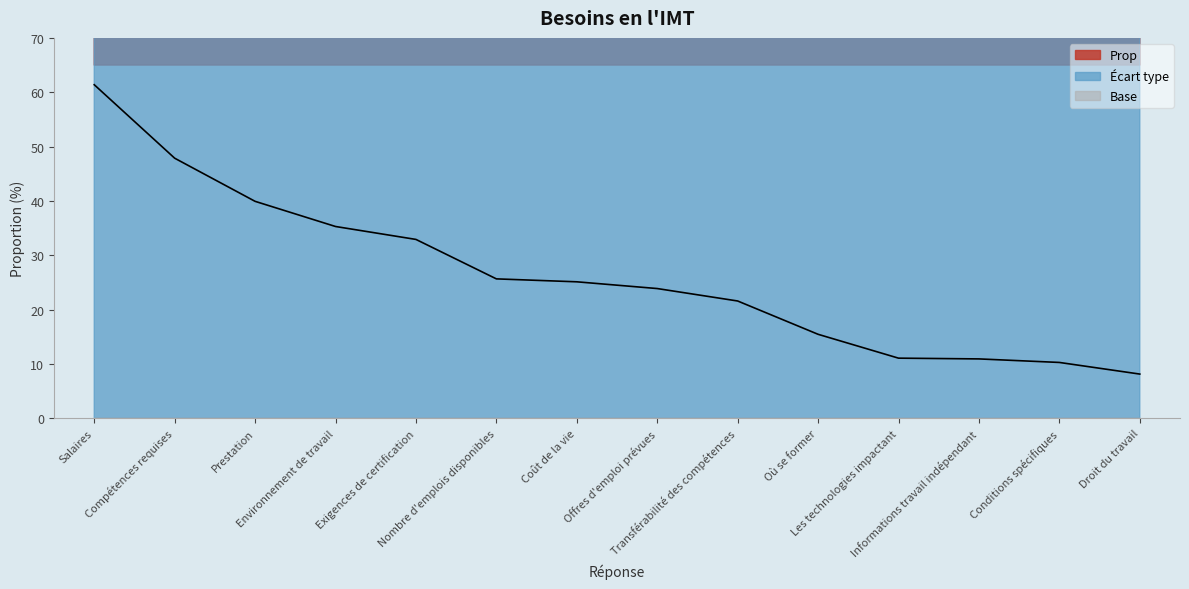

True or false: the data shows 47.9 at Compétences requises.

True